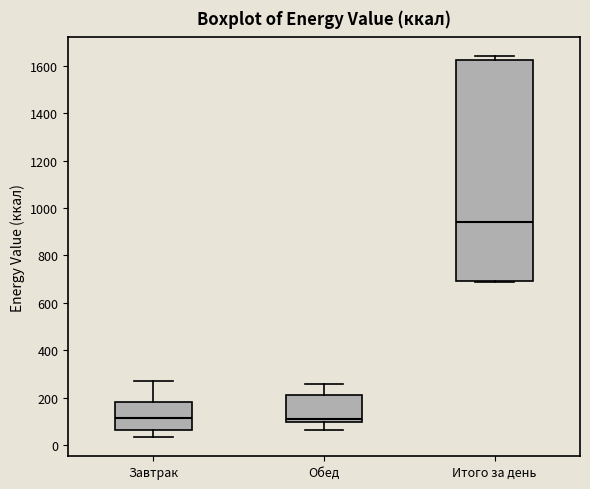

Reading left to right, transcribe this box plot: for each box, give where its median line is, the range the box spans, and where its two whiskers end, as read against the y-axis. The values are not printed on the chart, so give them approximately, as read against the axis.

Завтрак: median 120, box 60 to 180, whiskers 40 to 260
Обед: median 100 (just above the box's lower edge), box 100 to 200, whiskers 60 to 260
Итого за день: median 940, box 700 to 1620, whiskers 680 to 1640